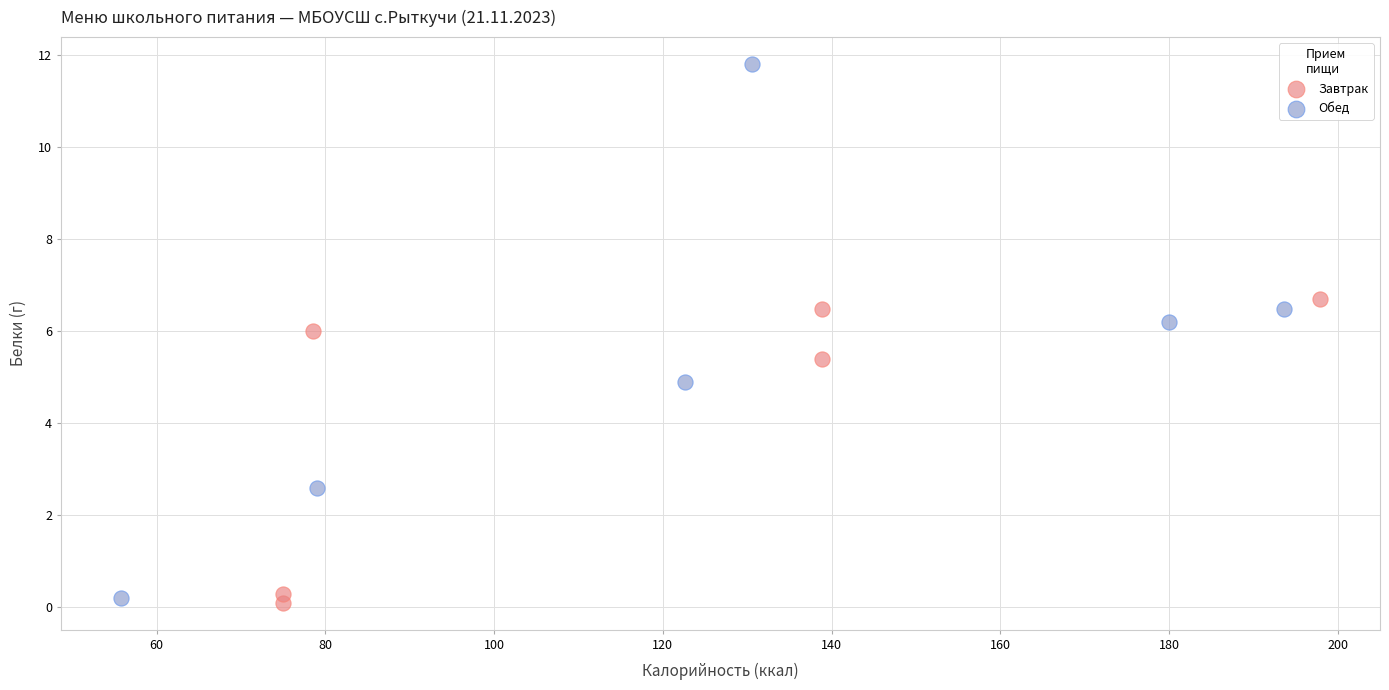

Which series contains the highest Y value?

Обед